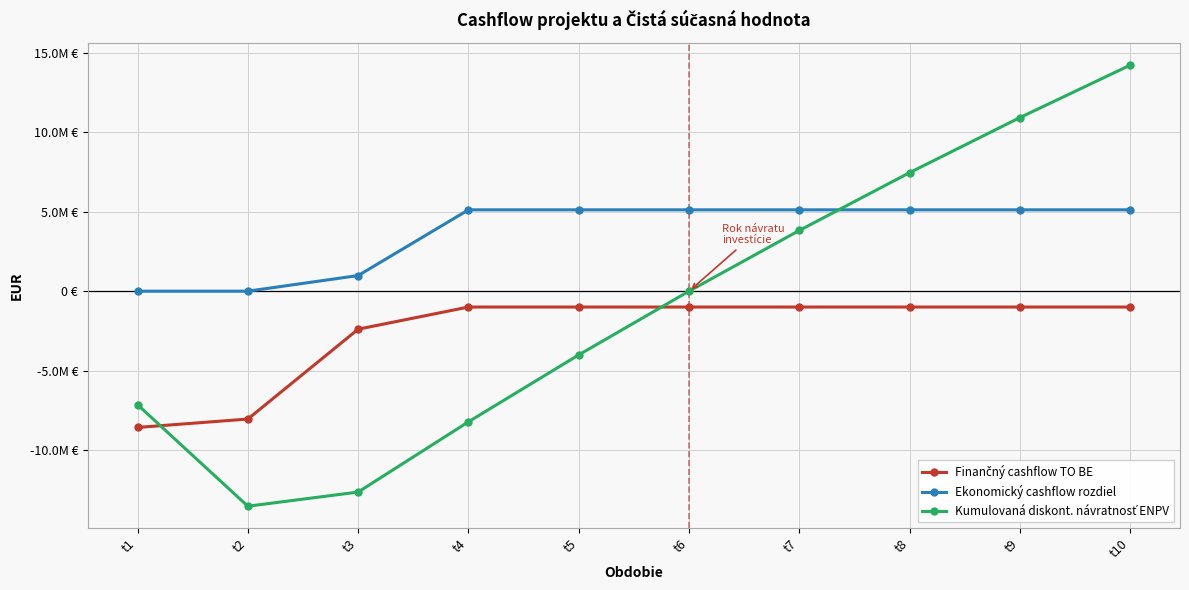

Which category has the lowest value across all series?

t2